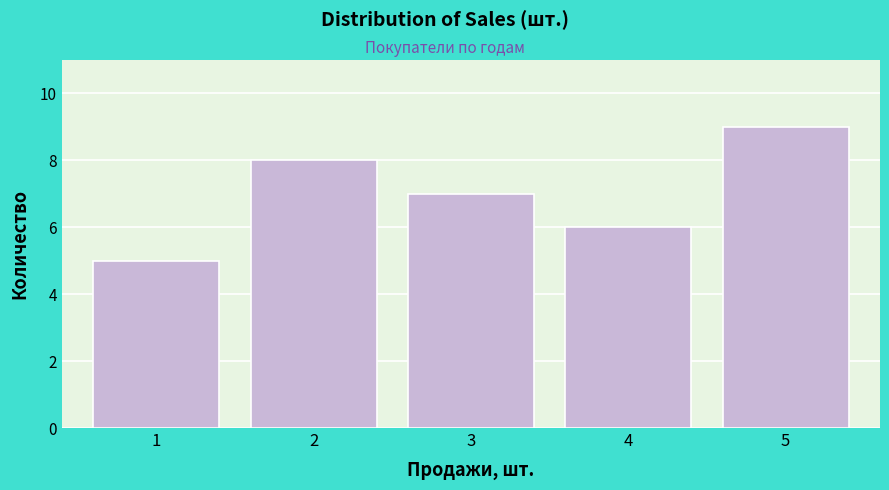

Reading left to right, extract all data points from this chart.

5	8	7	6	9